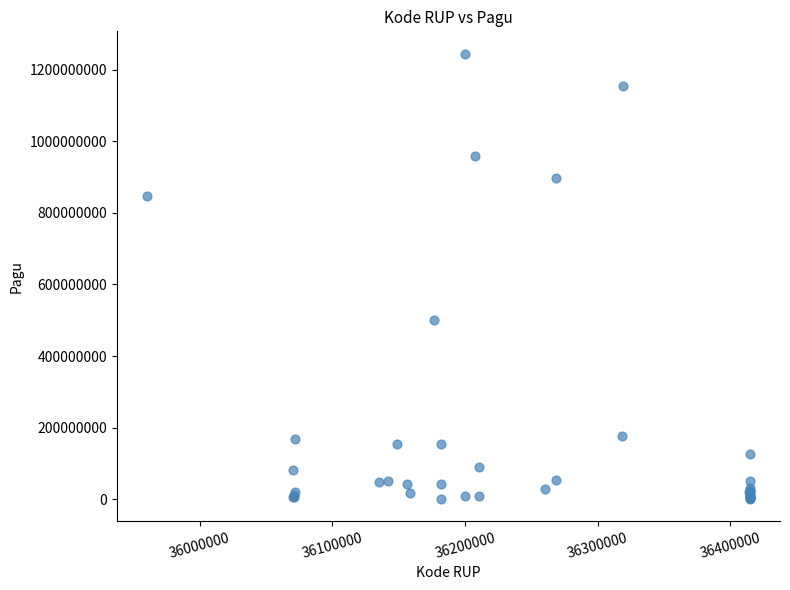

What Y value in the scatter plot is closest to 622840000?

499932000